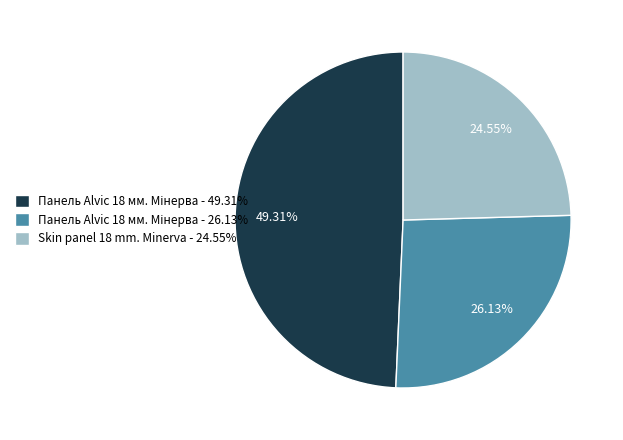

Is there any slice that represents more than half of the pie?

No